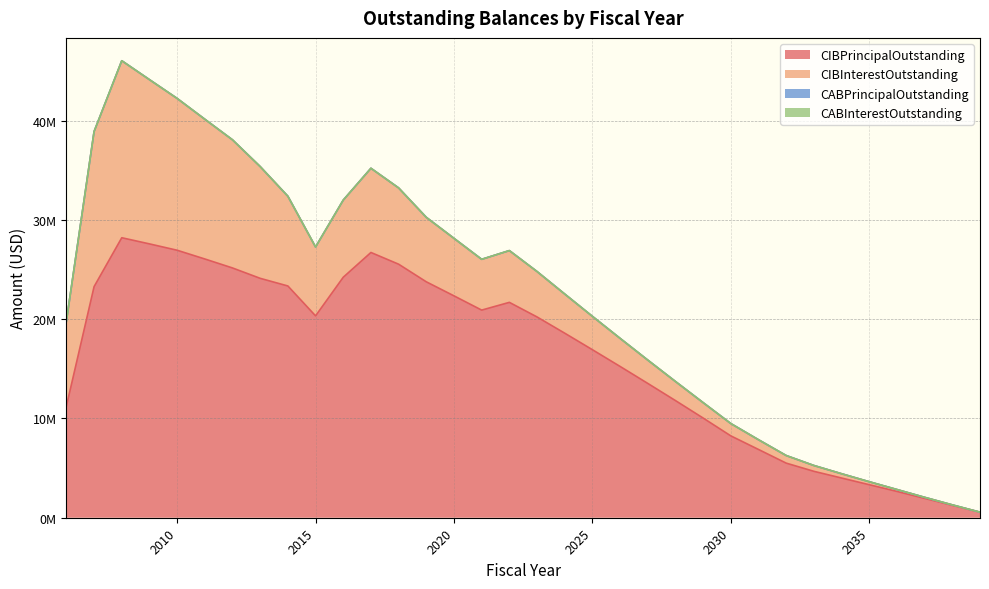

What is the difference between the CIBInterestOutstanding values at 2019 and 2025?

3133776.5